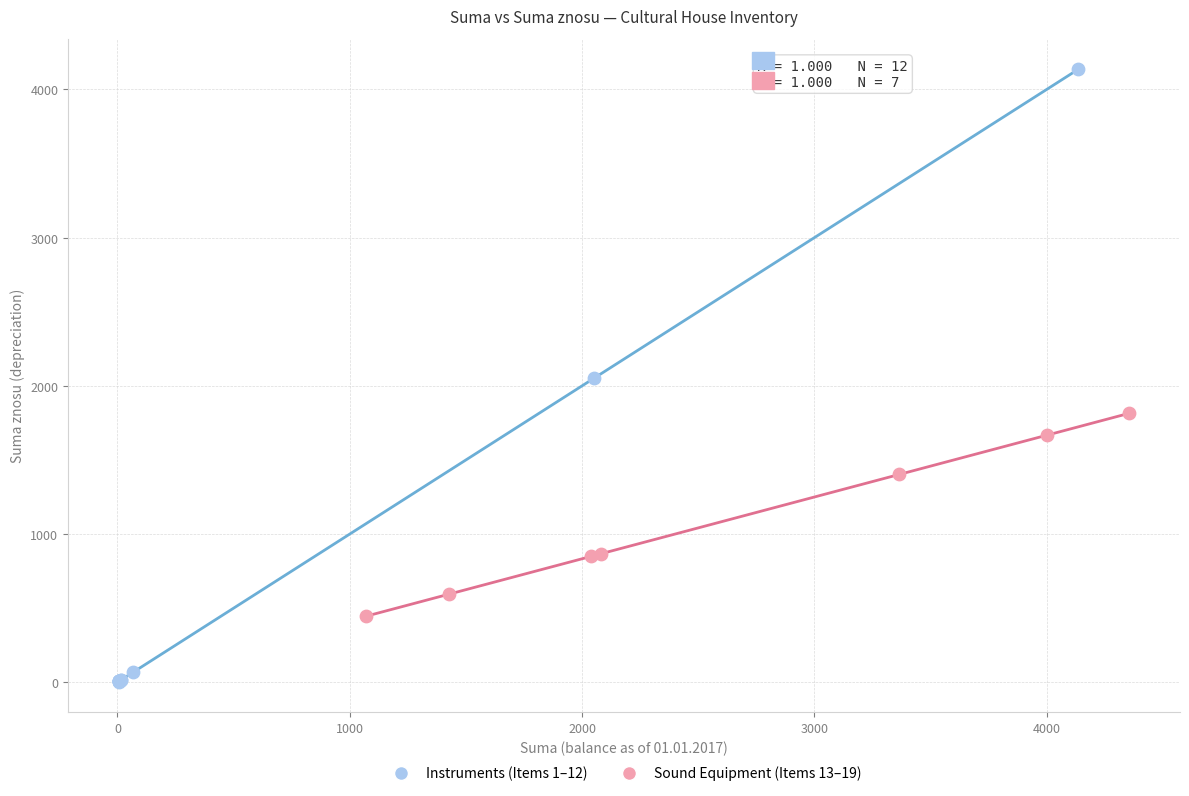

Which series contains the highest Y value?

Instruments (Items 1–12)